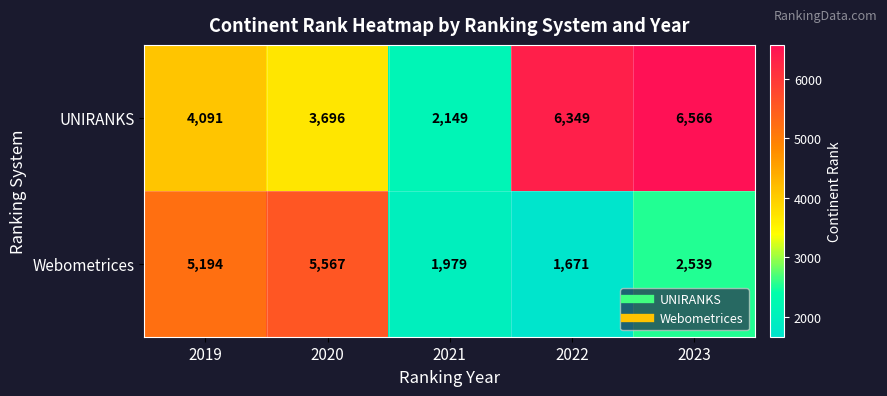

How many series are shown in this chart?

2